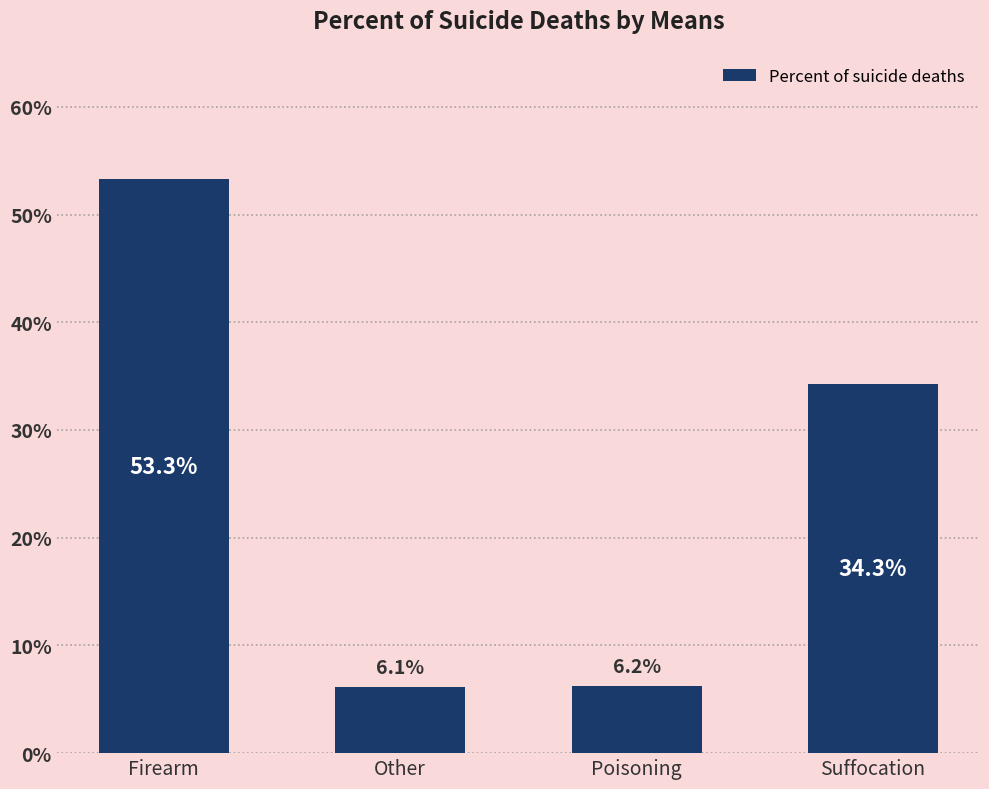

True or false: the data shows 0.3 at Suffocation.

True